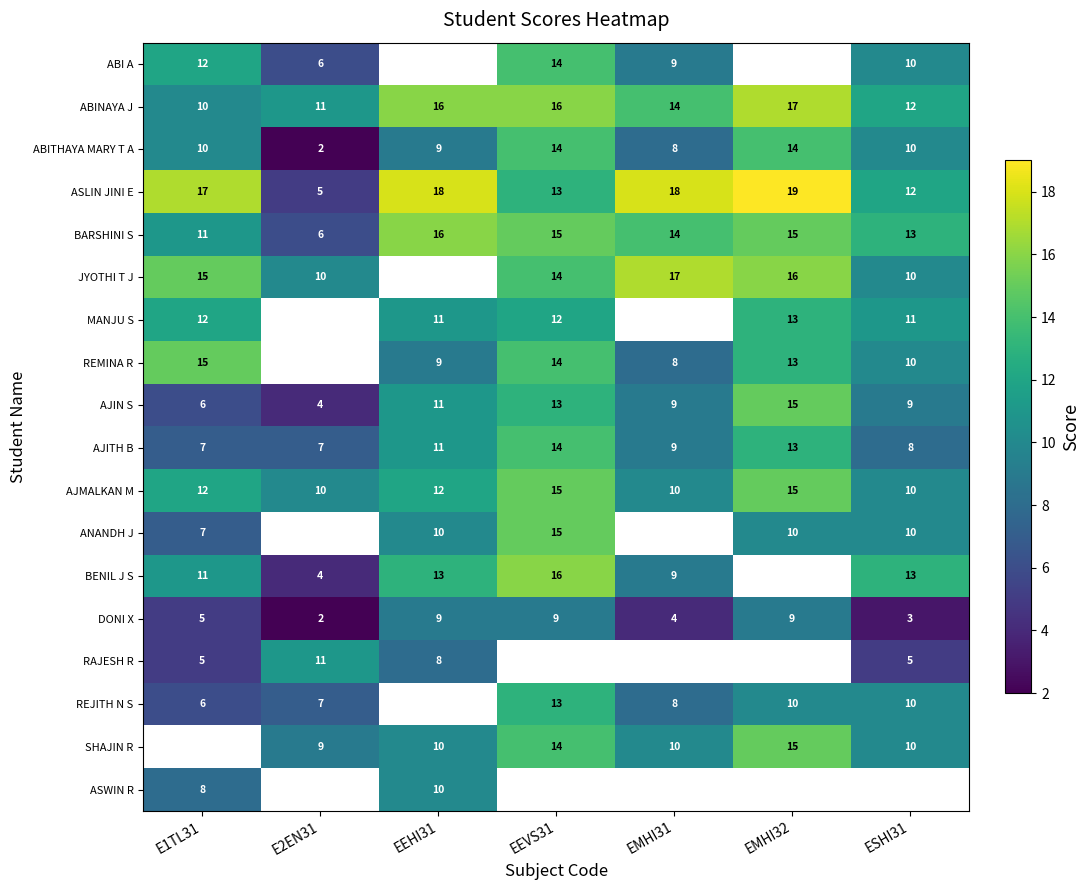

What is the average value of the AJMALKAN M series?

12